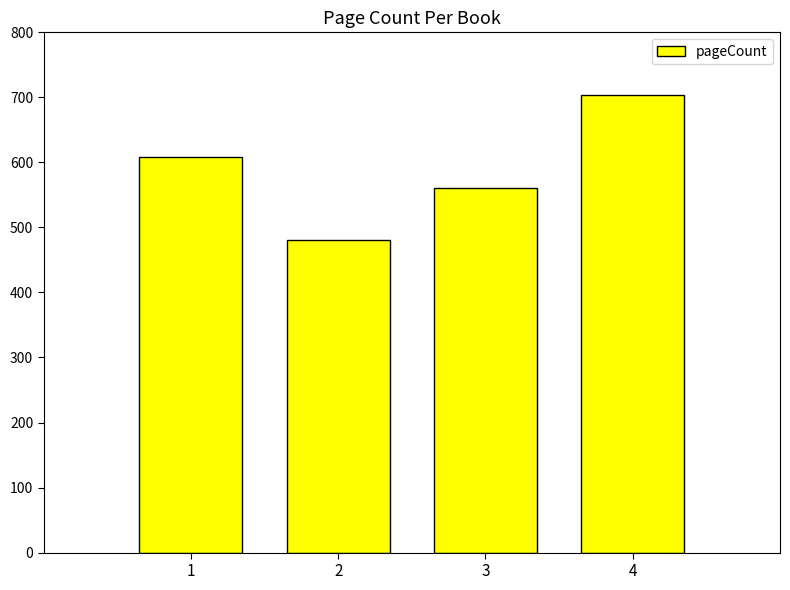

What is the approximate value at 3, to the nearest 50?

550